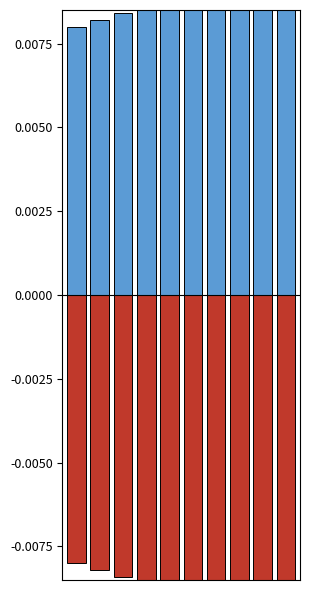

How many bars are there in total?

20